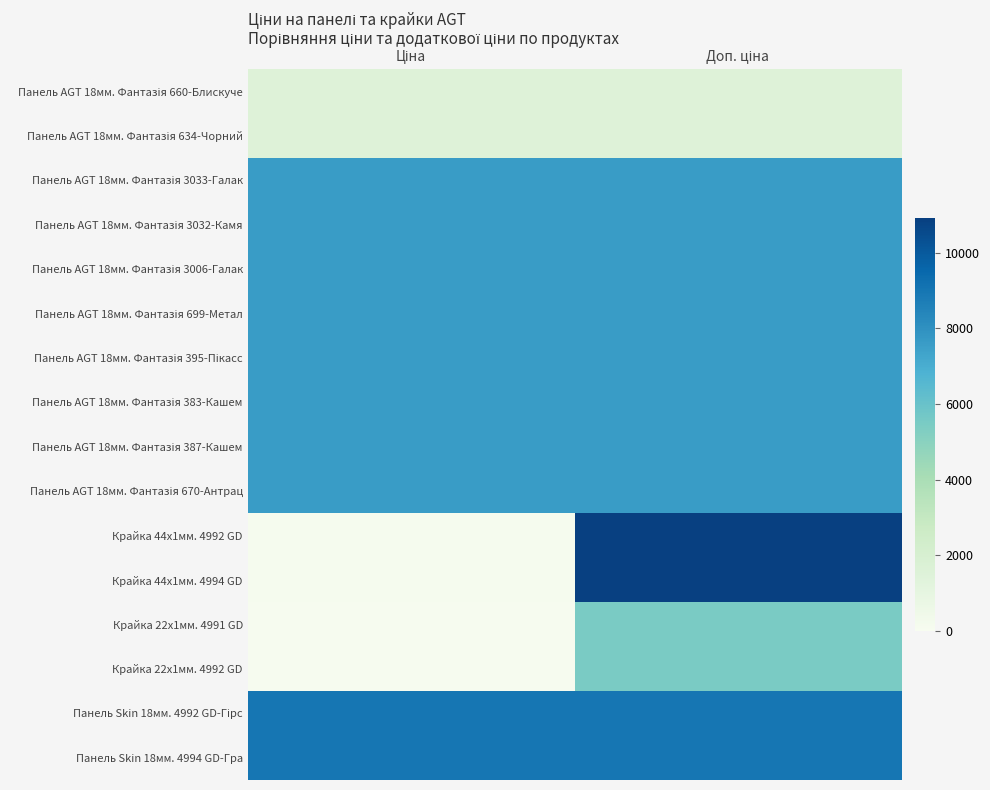

At which category is the sum across all series the highest?

Доп. ціна